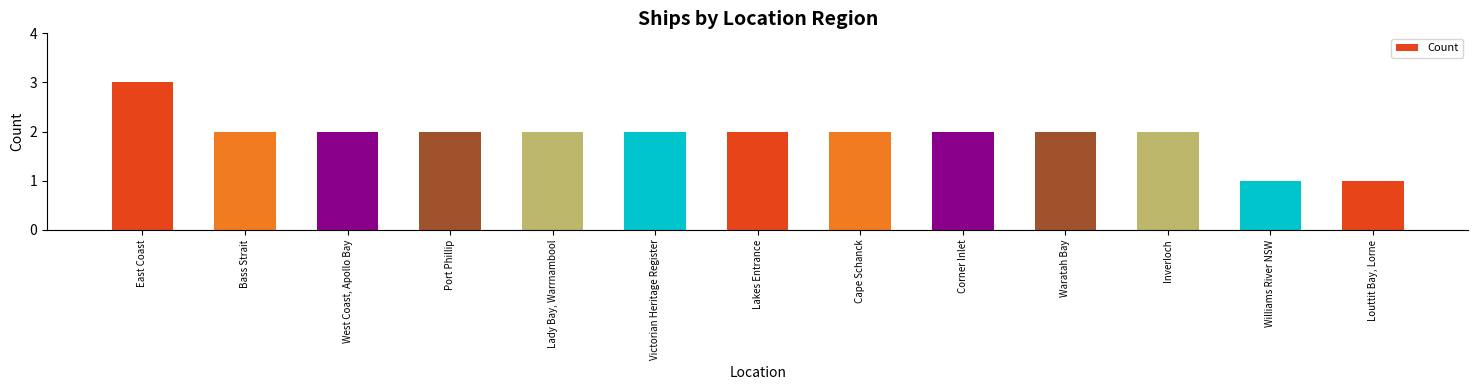

How many values are between 2 and 3?

11